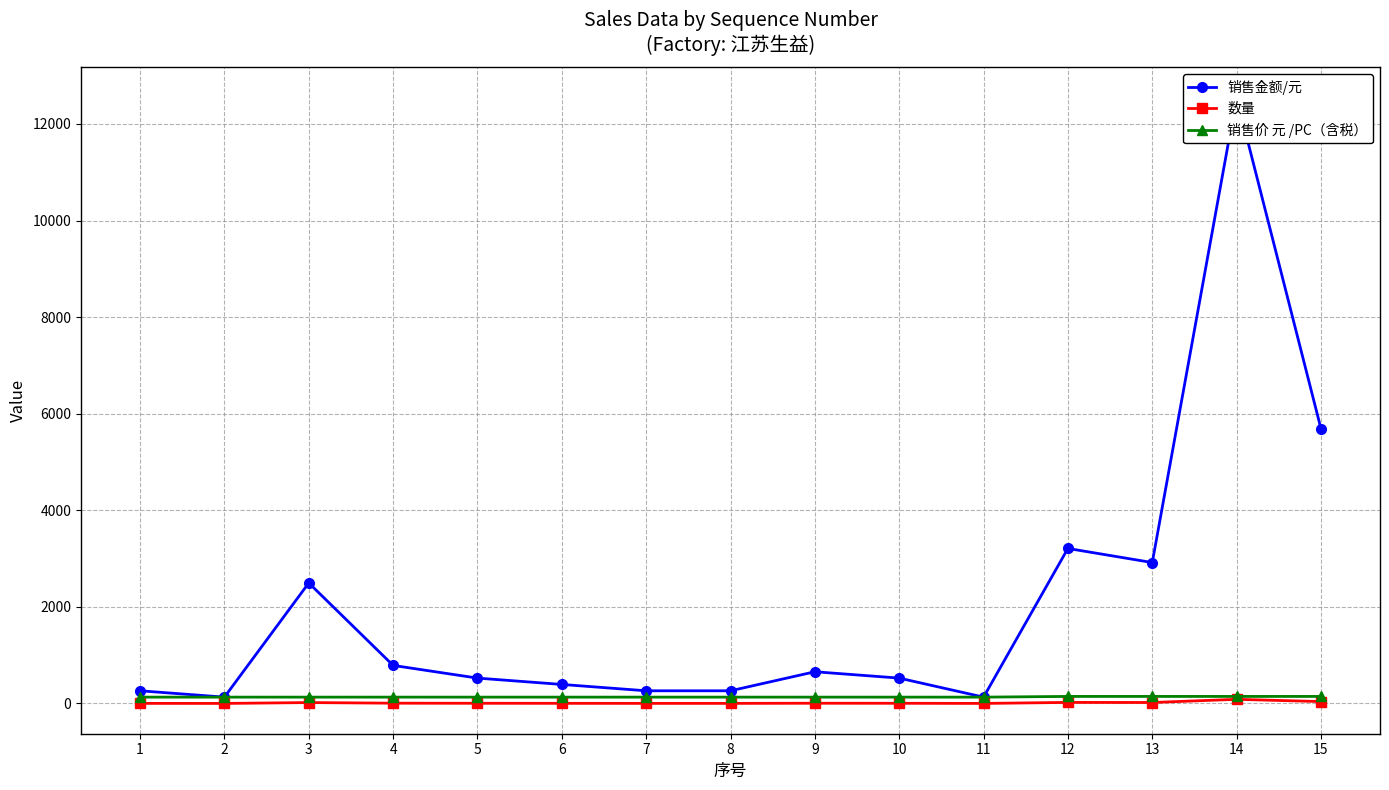

What is the value of the 销售价 元 /PC（含税） point at the 7th from the left?

131.4